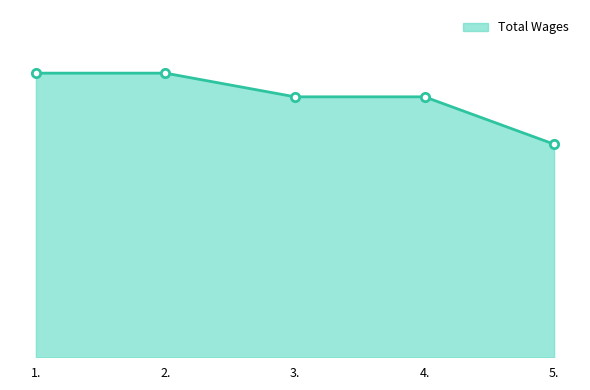

How many values are between 825 and 900?

4